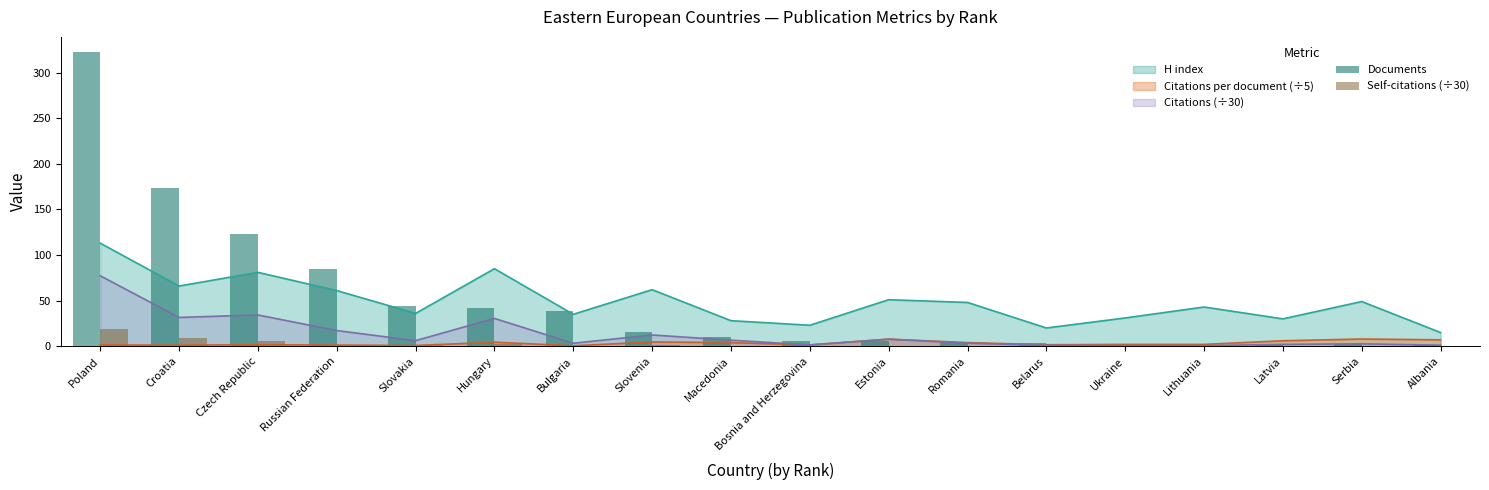

The value of Citations (÷30) at Poland is 32.2. True or false?

False